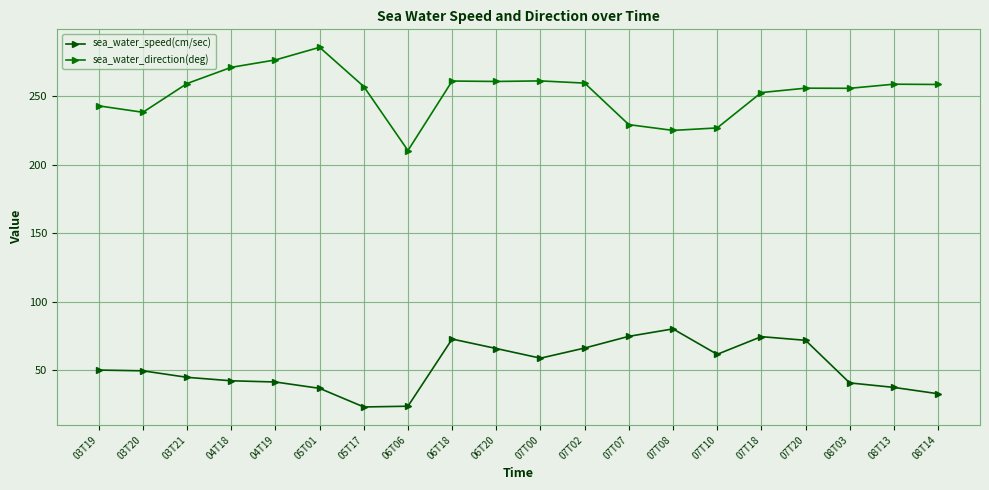

At how many categories does at least one series exceed 155?

20